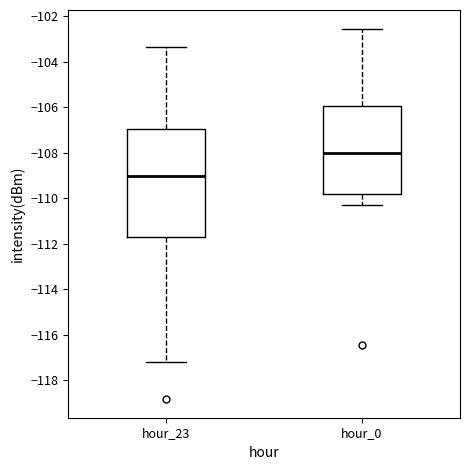

Which box has the lowest median line?

hour_23